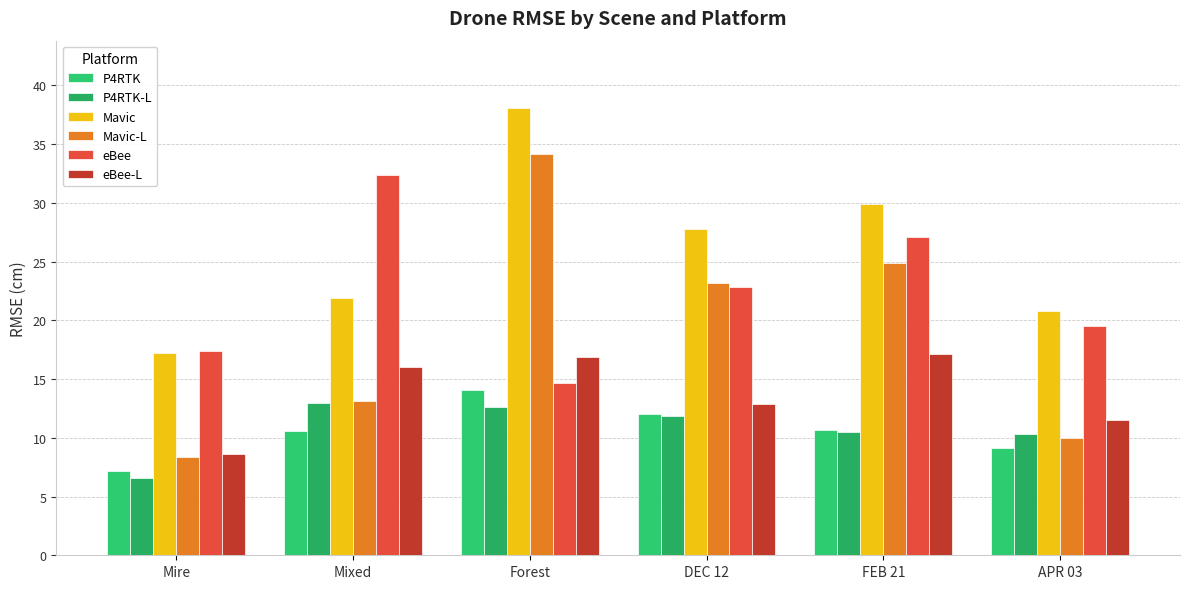

What is the value of the eBee bar at the 4th from the left?

22.8